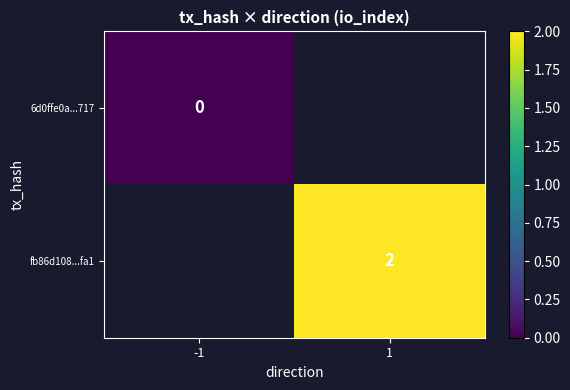

Is the value of 6d0ffe0a...717 at -1 greater than the value of fb86d108...fa1 at 1?

No